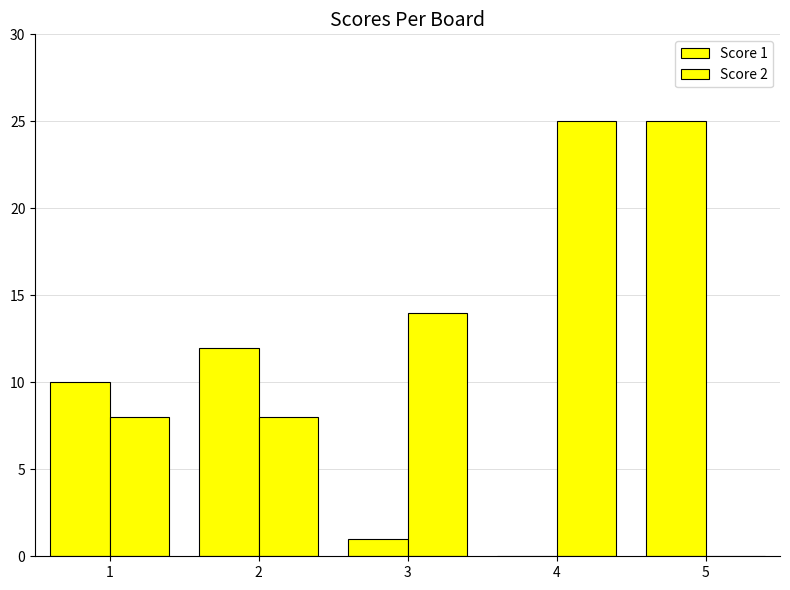

Are the bars horizontal?

No